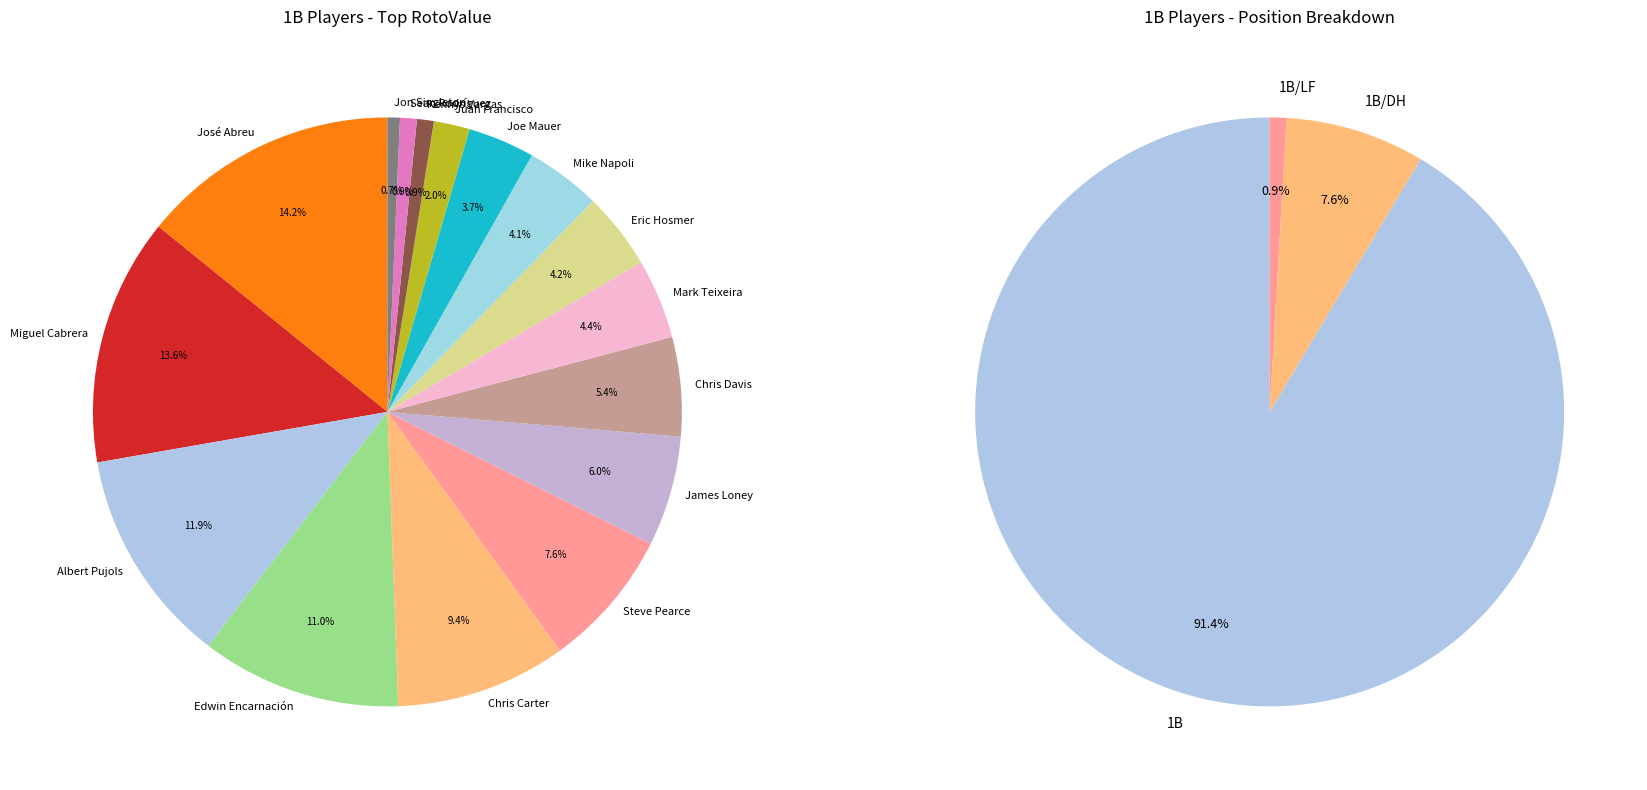

Which has a higher value, Mark Teixeira or José Abreu?

José Abreu